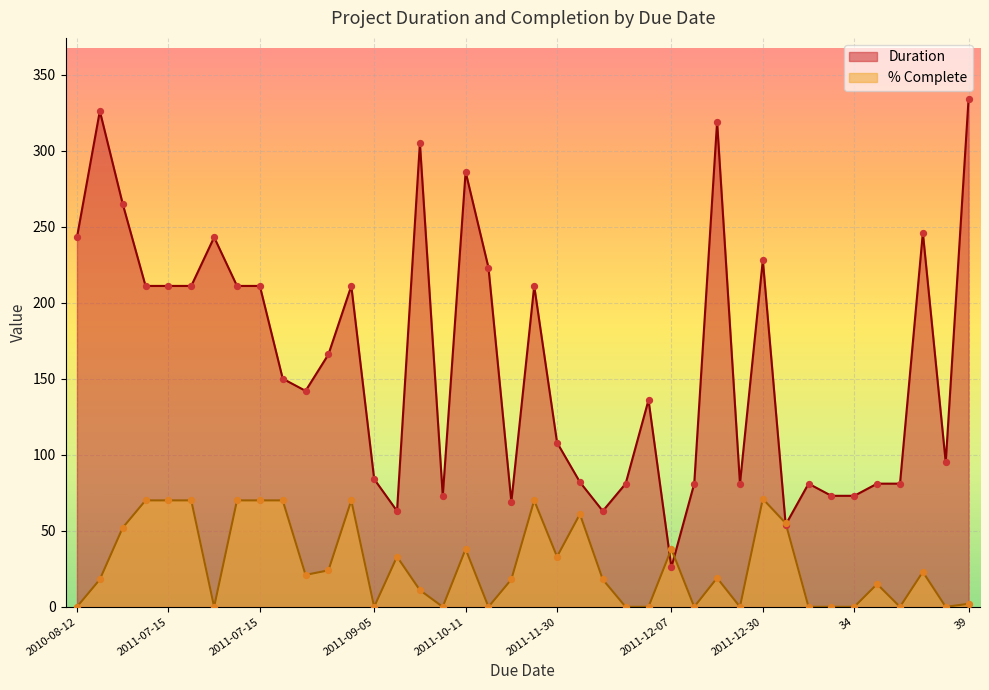

At which category is the sum across all series the highest?

2011-05-02